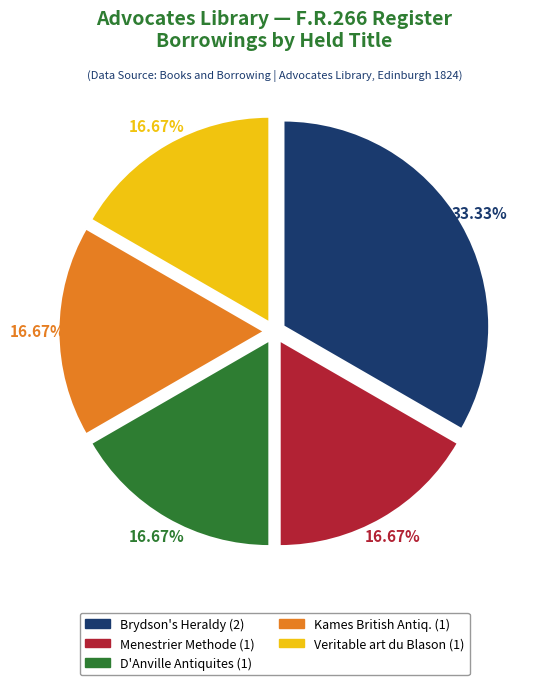

Combined, do Veritable art du Blason (1) and Kames British Antiq. (1) account for over 50%?

No